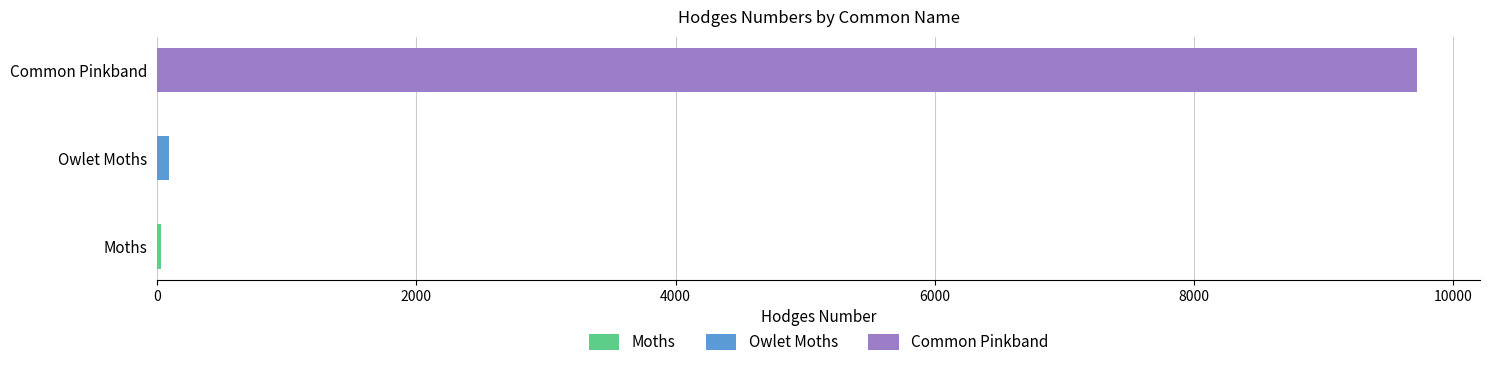

Reading right to left, transcribe all the data shown in this chart.

9720.0	93.5	29.0